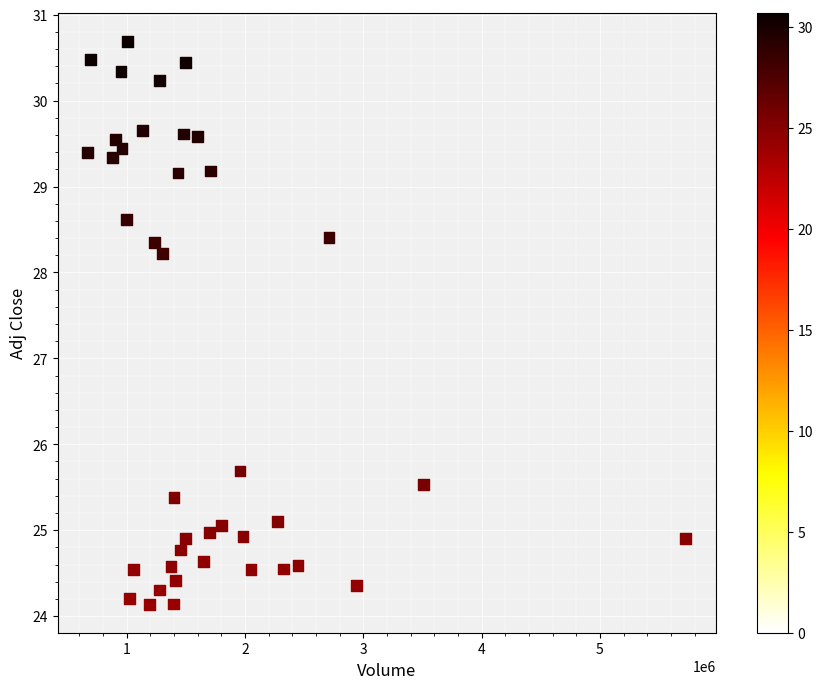

What is the range of X values (max minus min)?

5054900.0